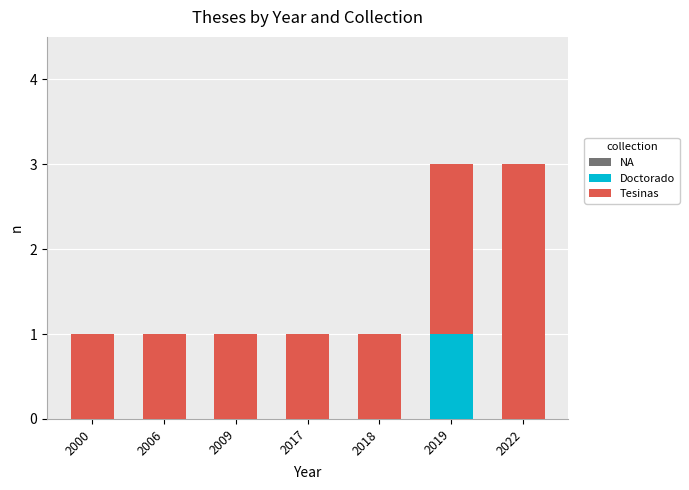

At which label does Doctorado reach its peak?

2019